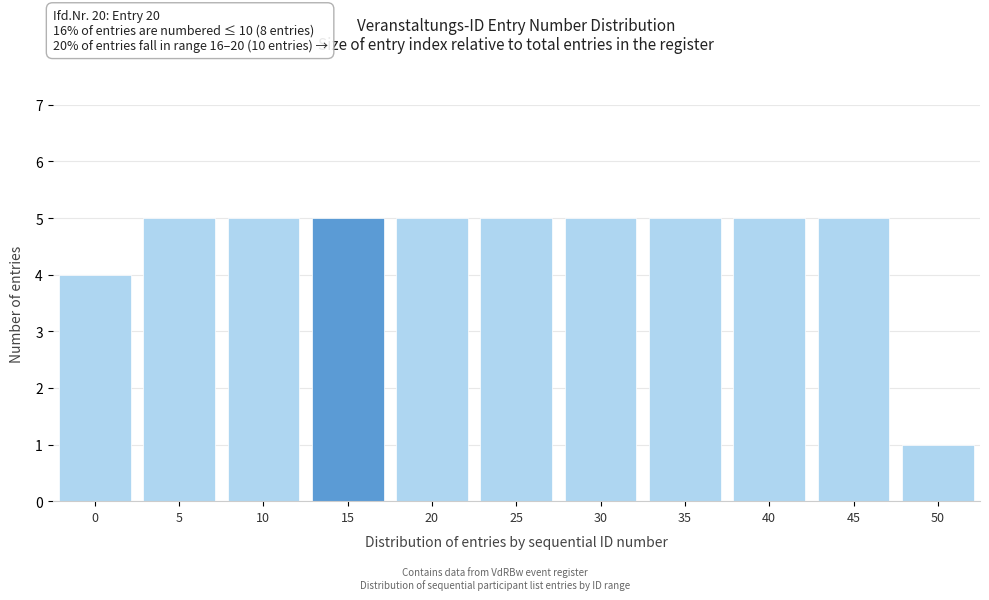

Reading right to left, extract all data points from this chart.

50=1	45=5	40=5	35=5	30=5	25=5	20=5	15=5	10=5	5=5	0=4